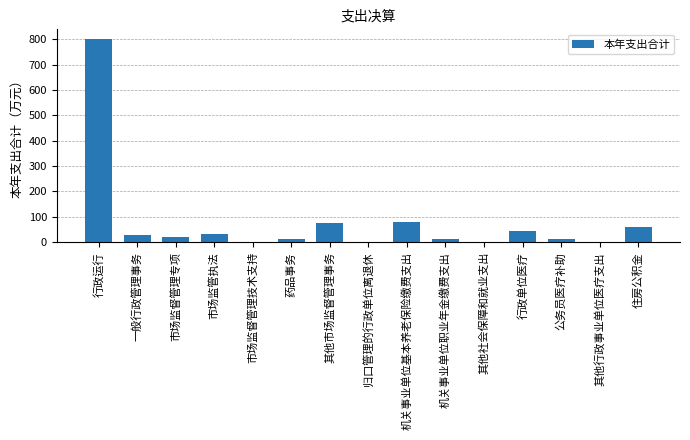

What is the ratio of the value at 其他市场监督管理事务 to the value at 行政单位医疗?

1.7